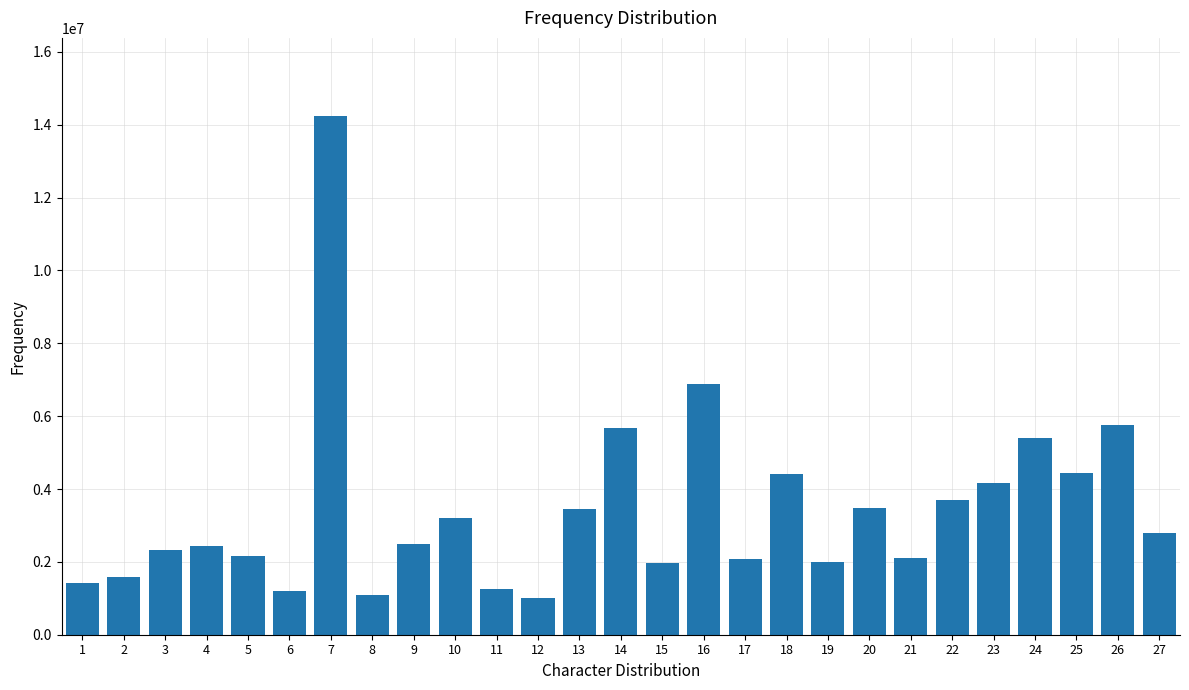

What is the minimum value shown in the chart?

1016650.0